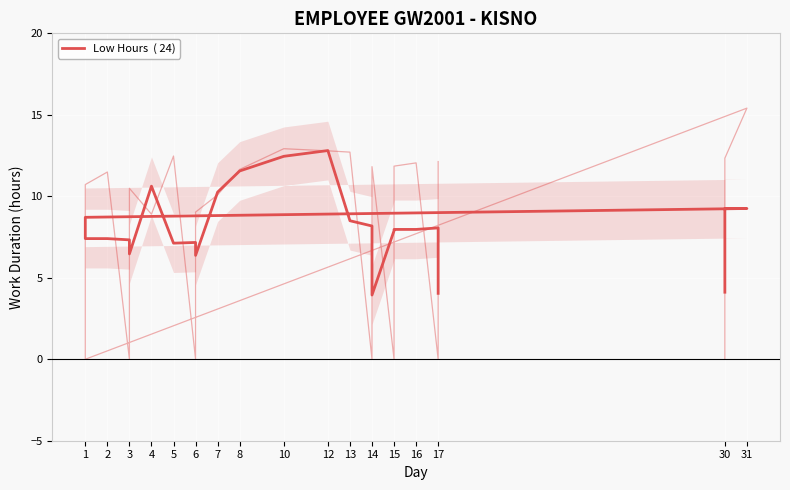

Is this an area chart (filled region under the line)?

No